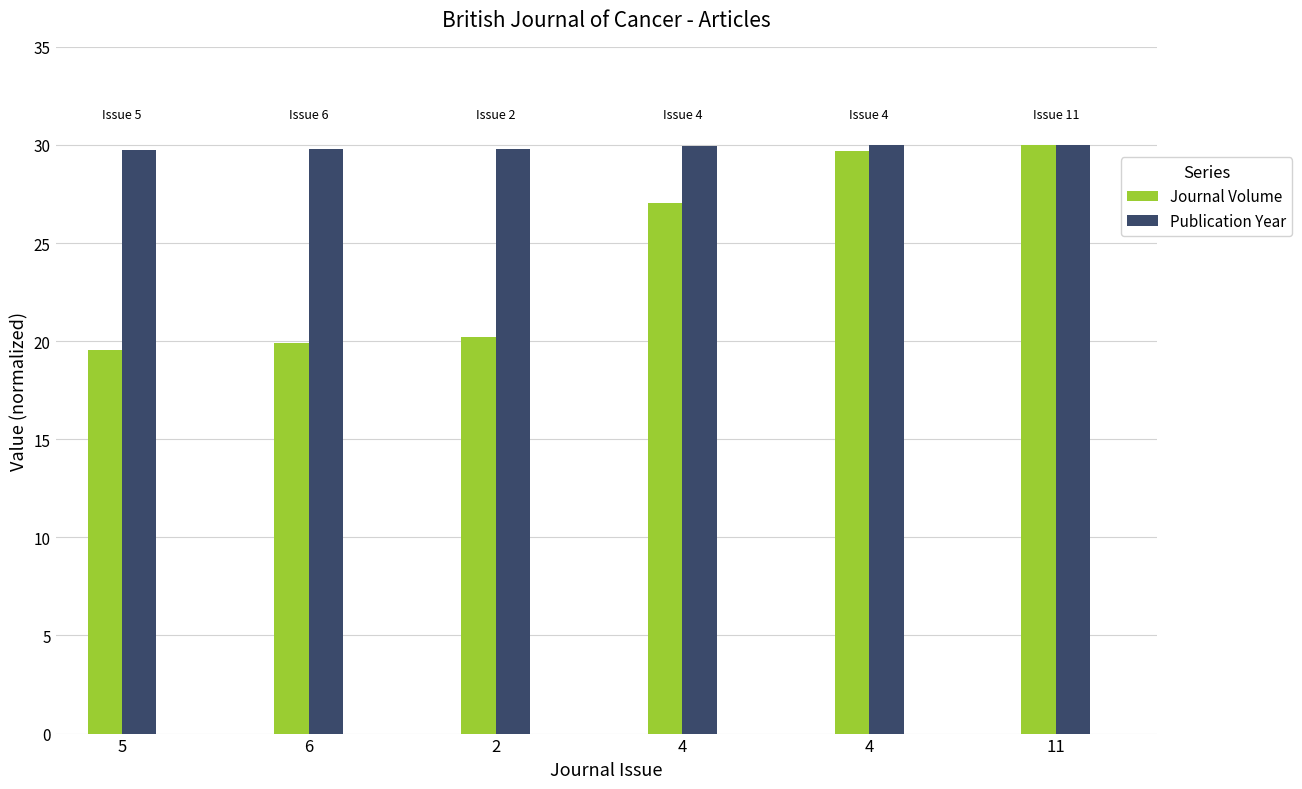

What is the smallest value displayed?

19.6